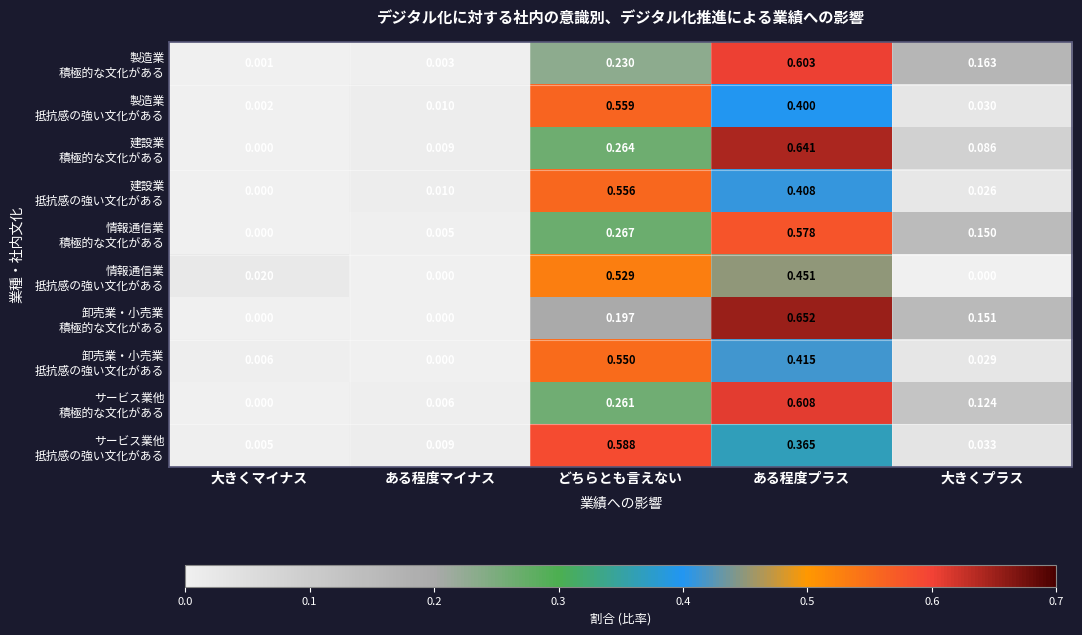

At which category is the sum across all series the highest?

ある程度プラス